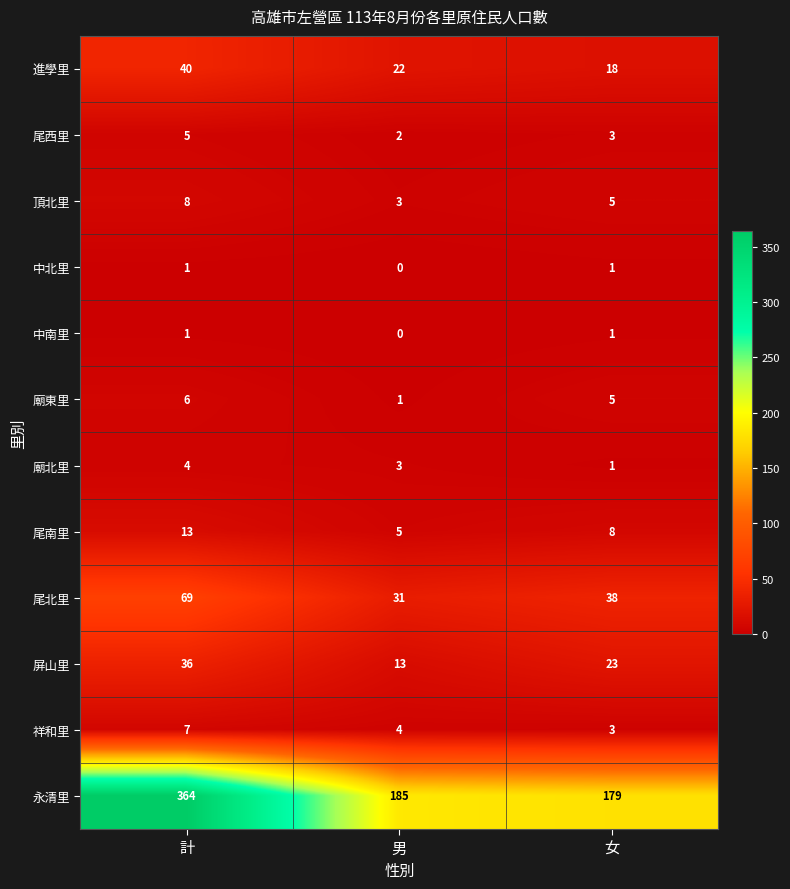

Is it true that 廟北里 equals 5 at 男?

False